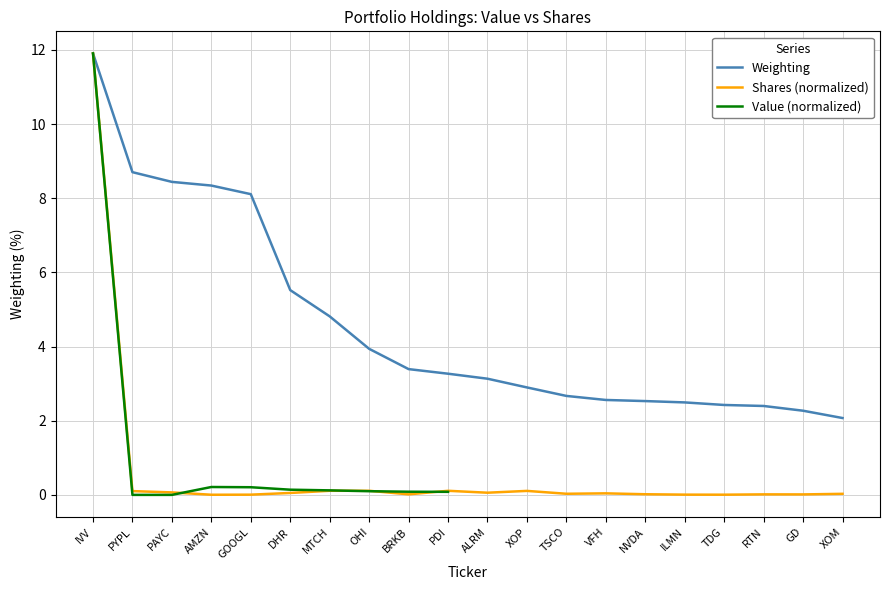

What is the value of the 8th point from the left?

0.1